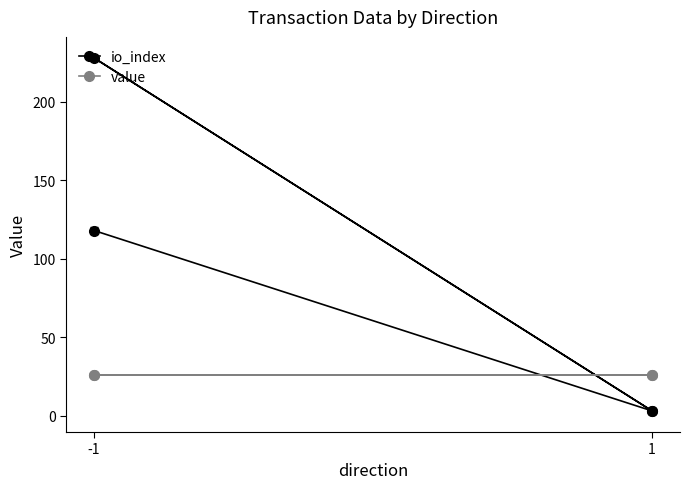

Which series changed the most between -1 and 1?

io_index